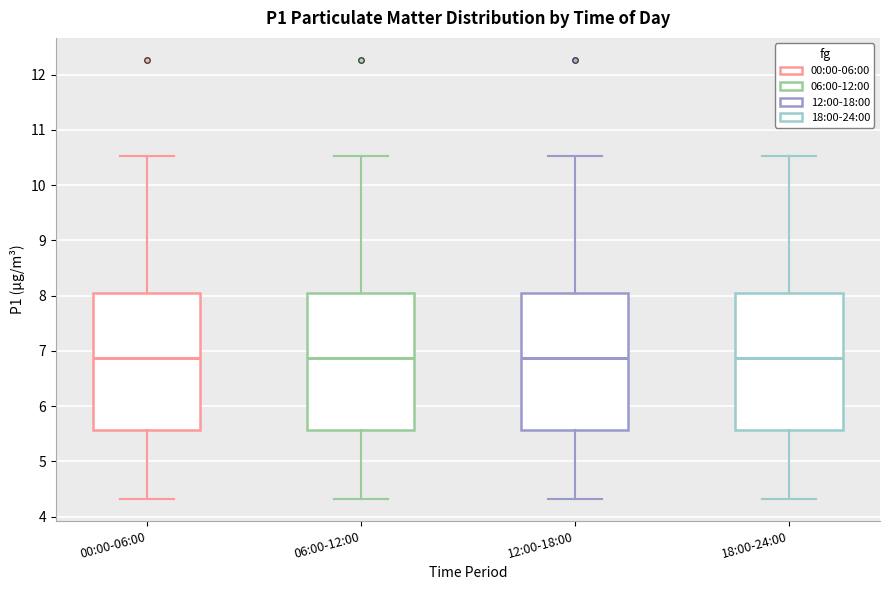

Reading left to right, read every box against the y-axis: the position of its median line, the range the box covers, and the ends of its whiskers. The values are not printed on the chart, so give them approximately, as read against the axis.

00:00-06:00: median 6.9, box 5.6 to 8.0, whiskers 4.3 to 10.5
06:00-12:00: median 6.9, box 5.6 to 8.0, whiskers 4.3 to 10.5
12:00-18:00: median 6.9, box 5.6 to 8.0, whiskers 4.3 to 10.5
18:00-24:00: median 6.9, box 5.6 to 8.0, whiskers 4.3 to 10.5